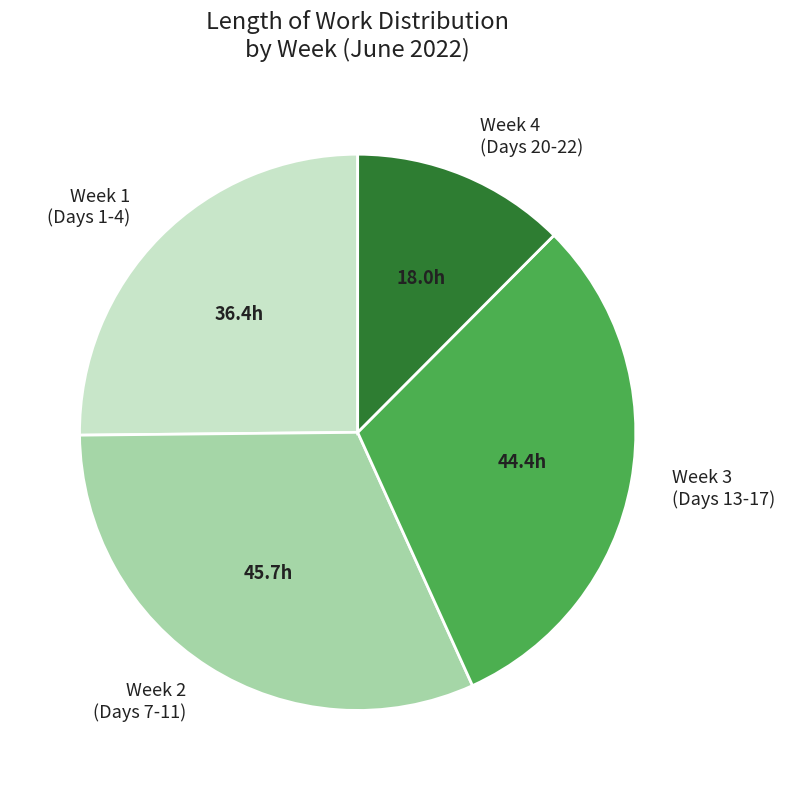

Is it true that Week 4 (Days 20-22) is 12% of the pie?

True